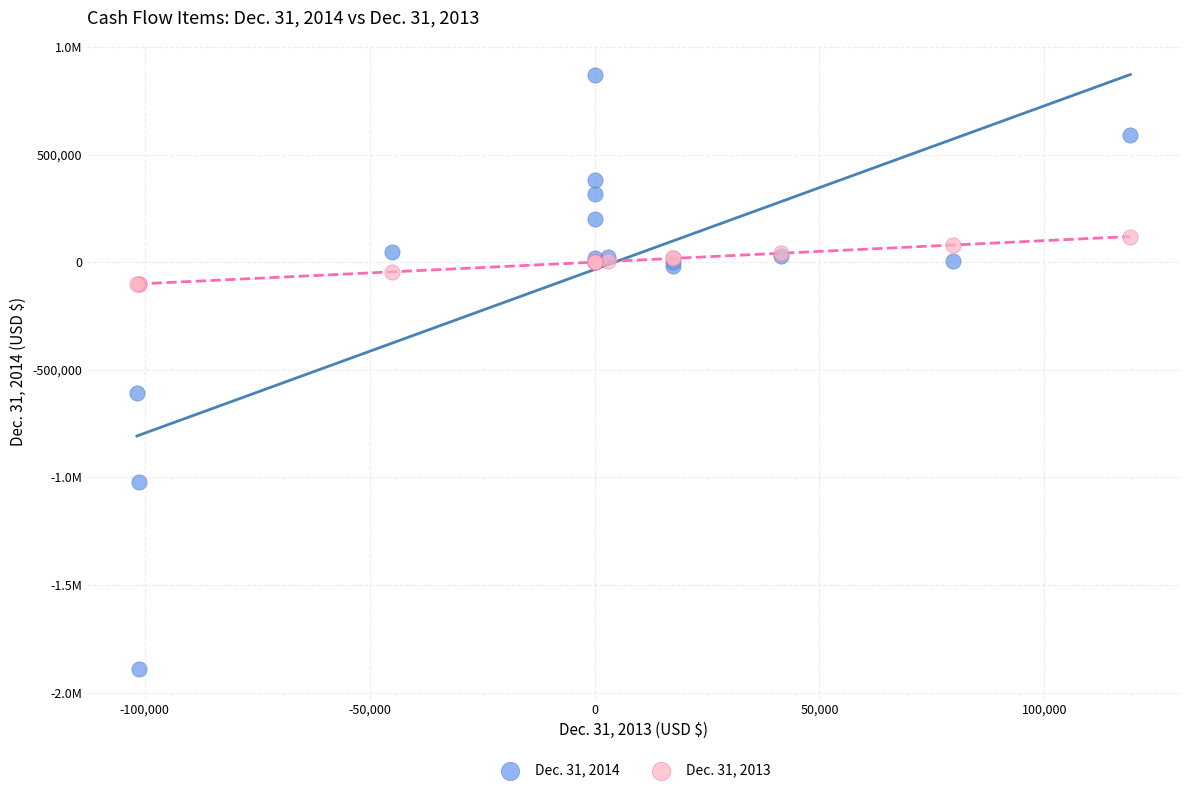

What are all the series names shown in the legend?

Dec. 31, 2014, Dec. 31, 2013